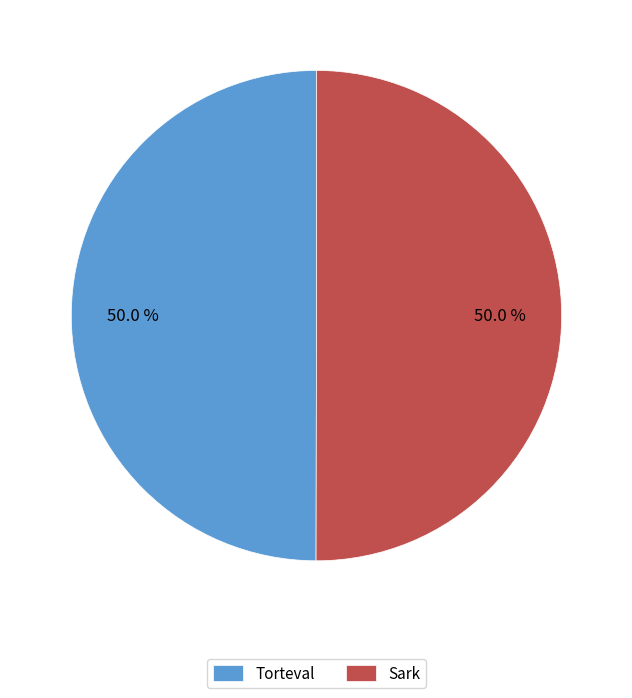

To the nearest percent, what portion does Sark represent?

50%